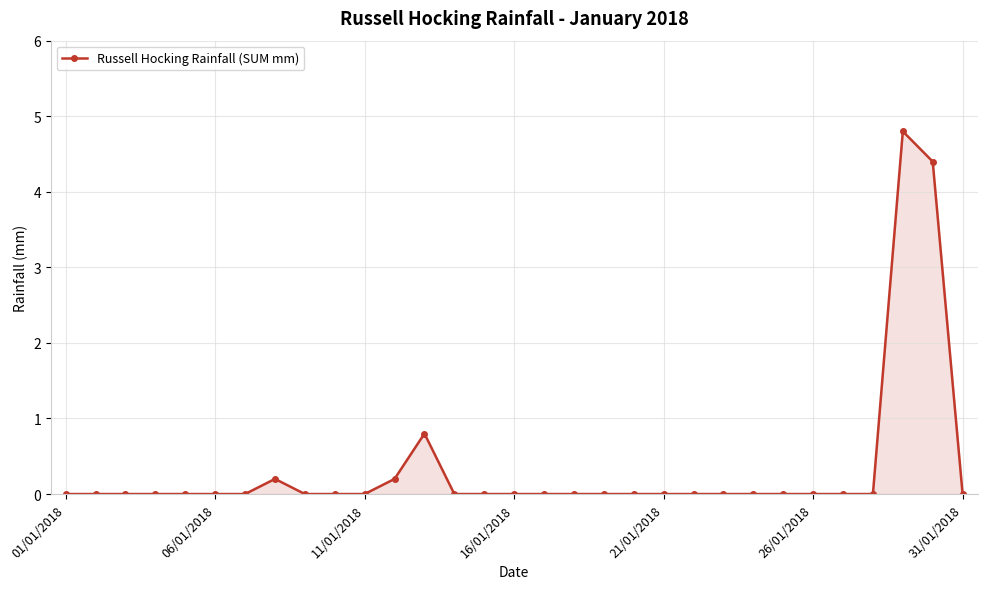

True or false: there are more than 2 points higher than both neighbors.

True